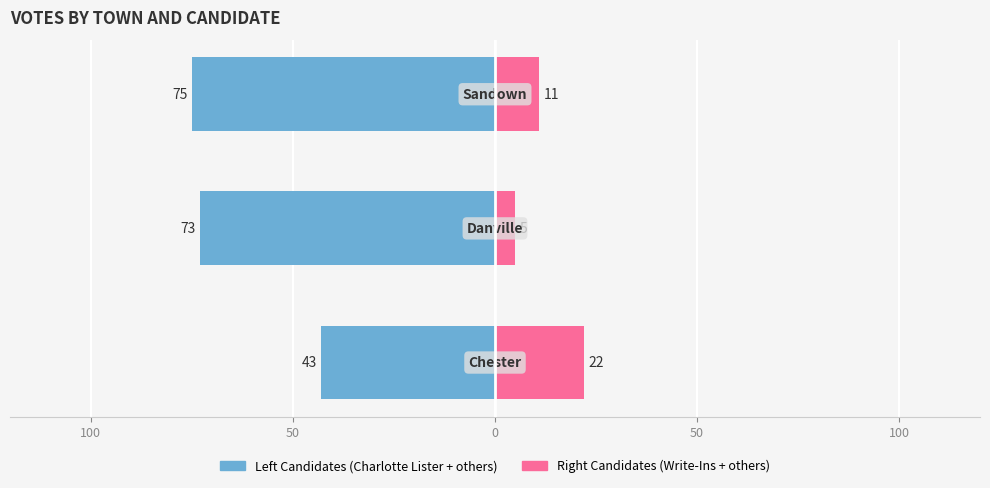

True or false: Charlotte Lister (+ others) has a value of -126 at 0.

False